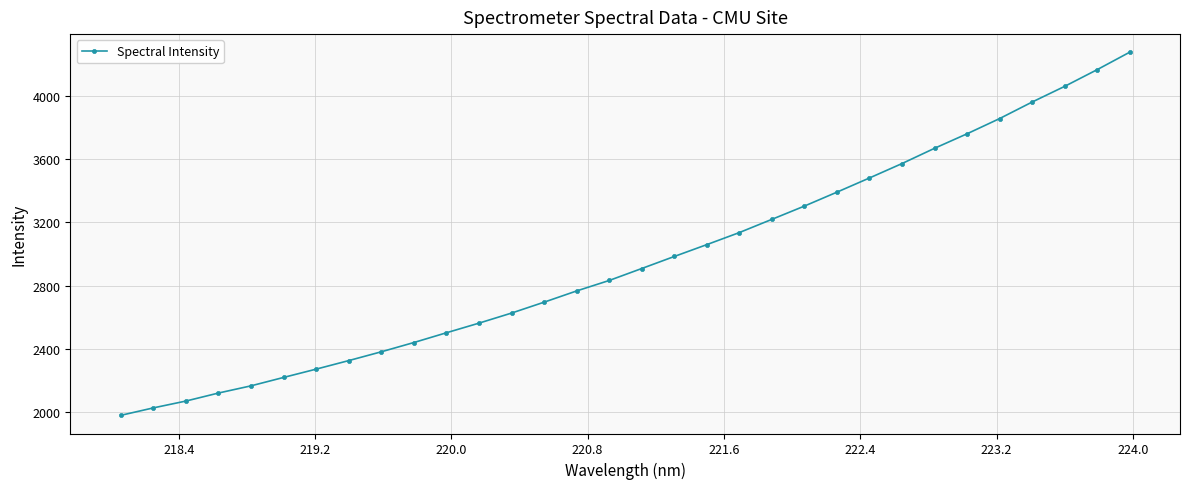

What is the value of the 25th point from the left?

3572.7